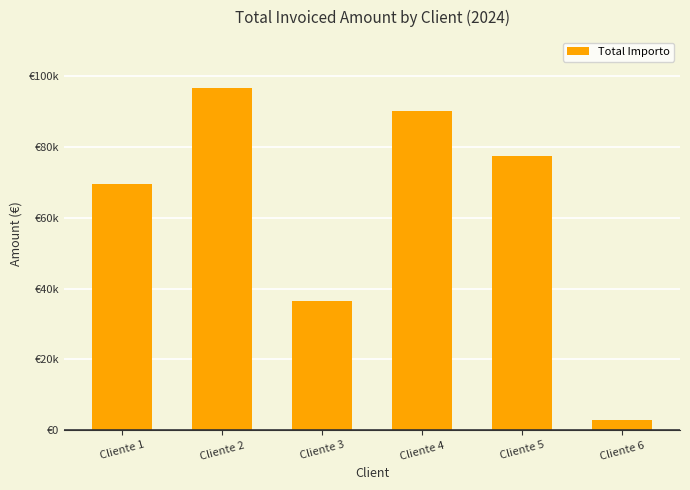

The value at Cliente 6 is 4663. True or false?

False